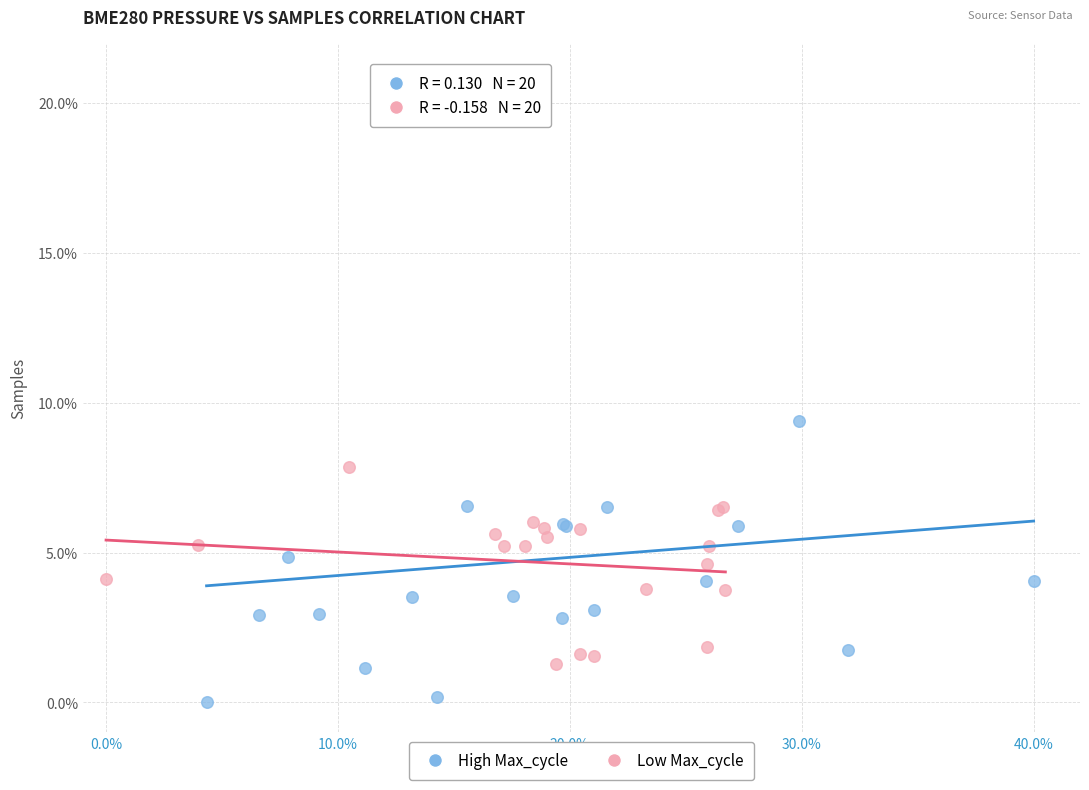

Which series has the largest Y range (max minus min)?

High Max_cycle